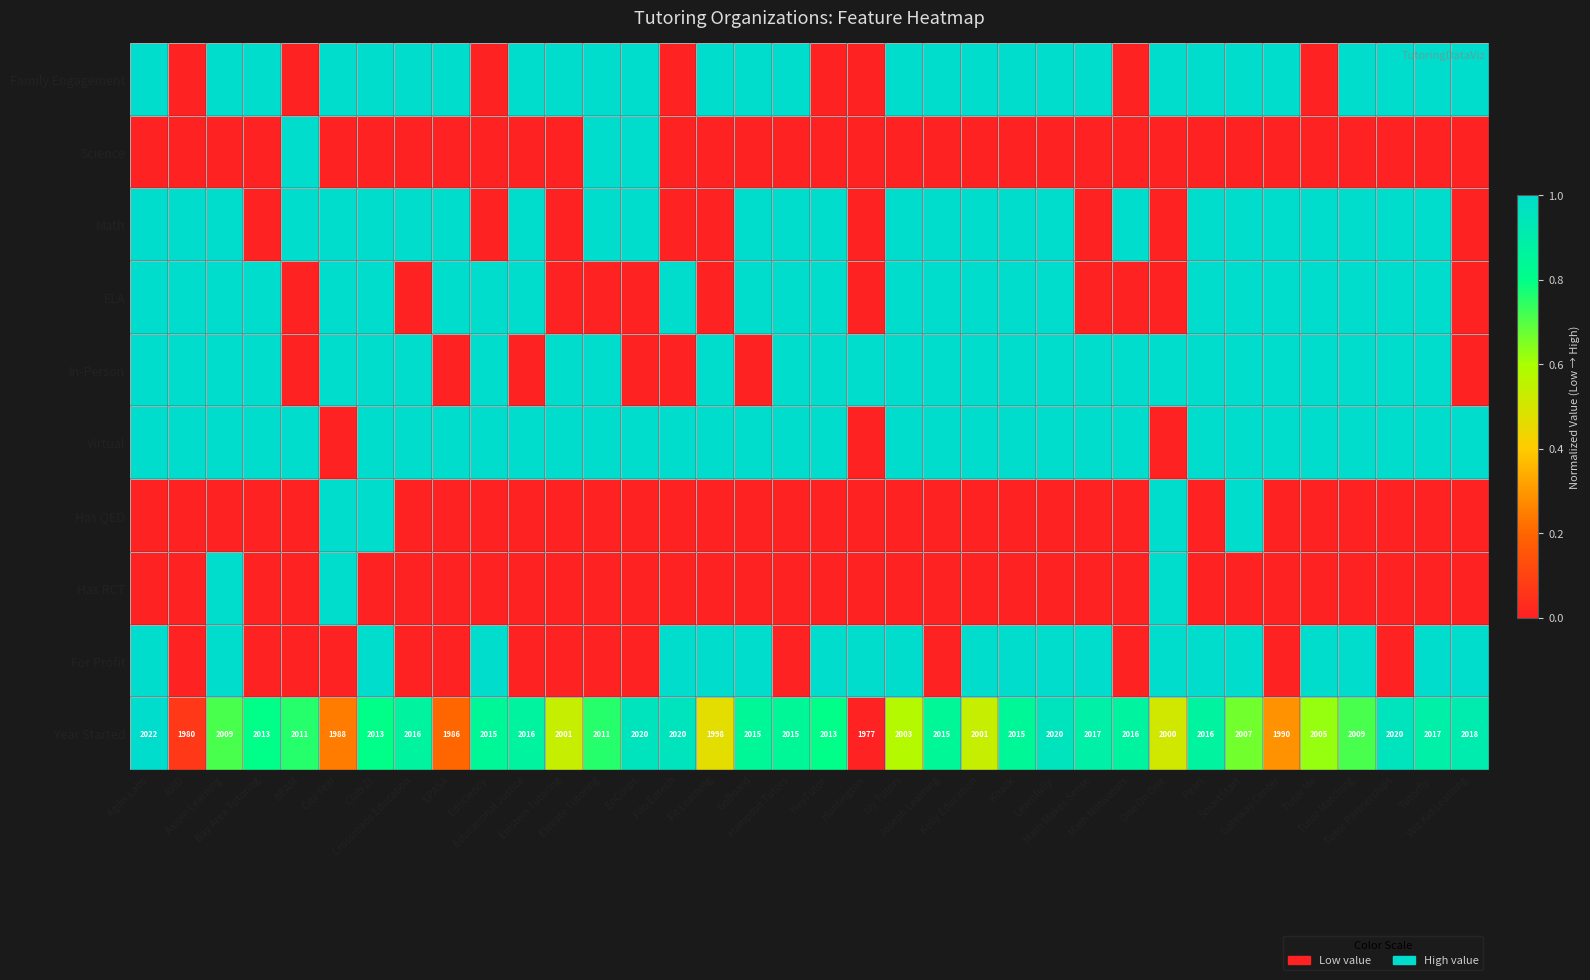

What is the maximum value shown in the chart?

1.0